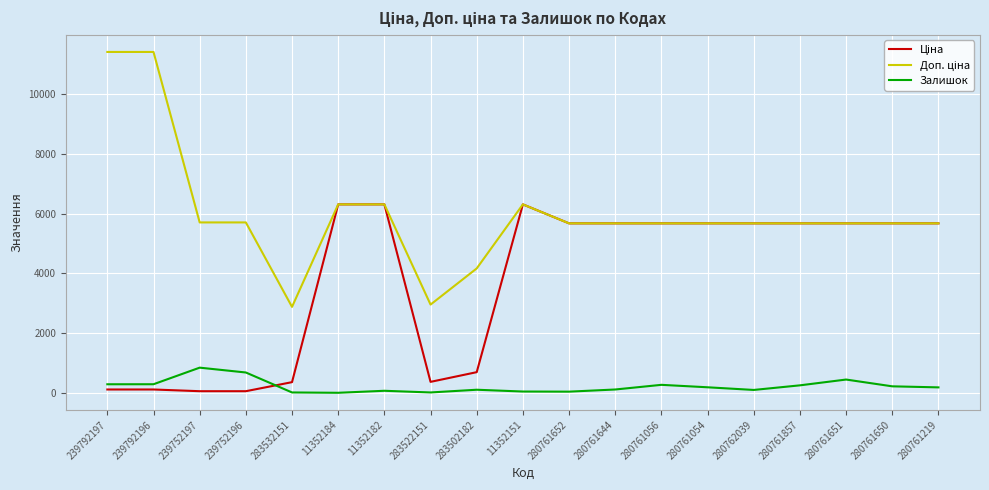

What is the maximum value shown in the chart?

11410.0